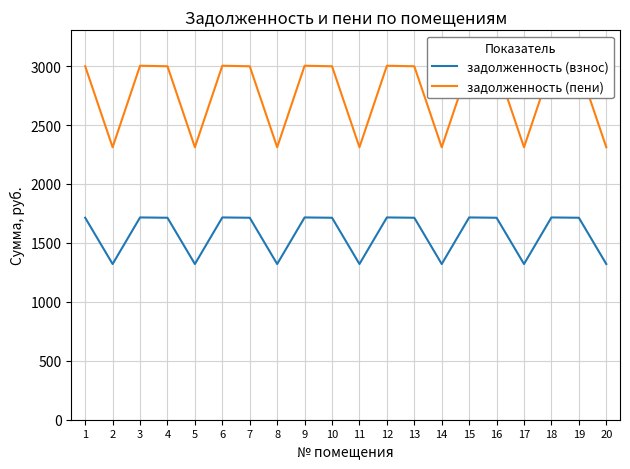

True or false: задолженность (пени) and задолженность (взнос) cross at least once.

False